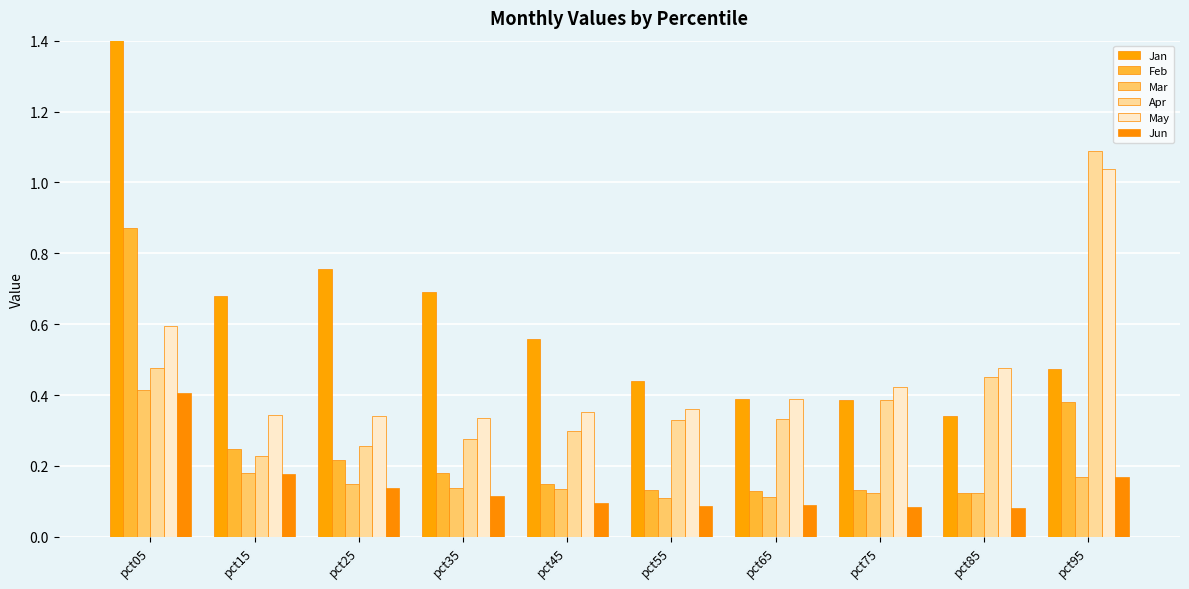

What is the sum of all Jun values?

1.4